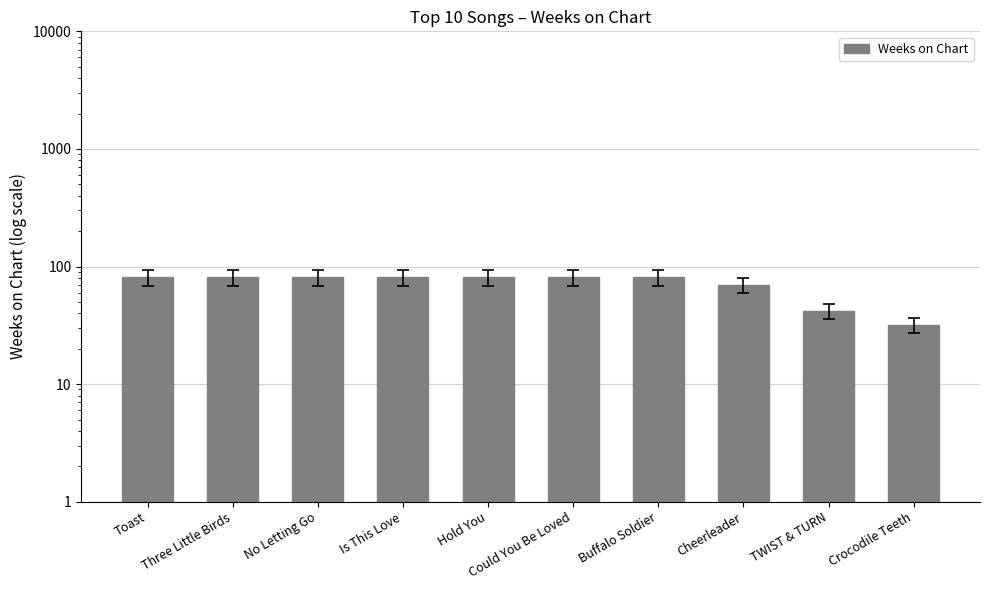

What is the minimum value shown in the chart?

32